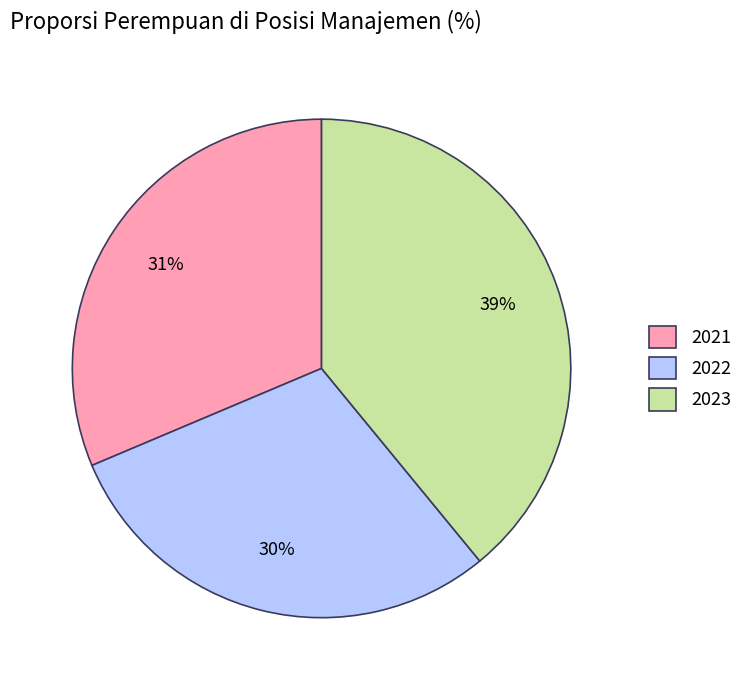

Count the number of slices in the pie.

3